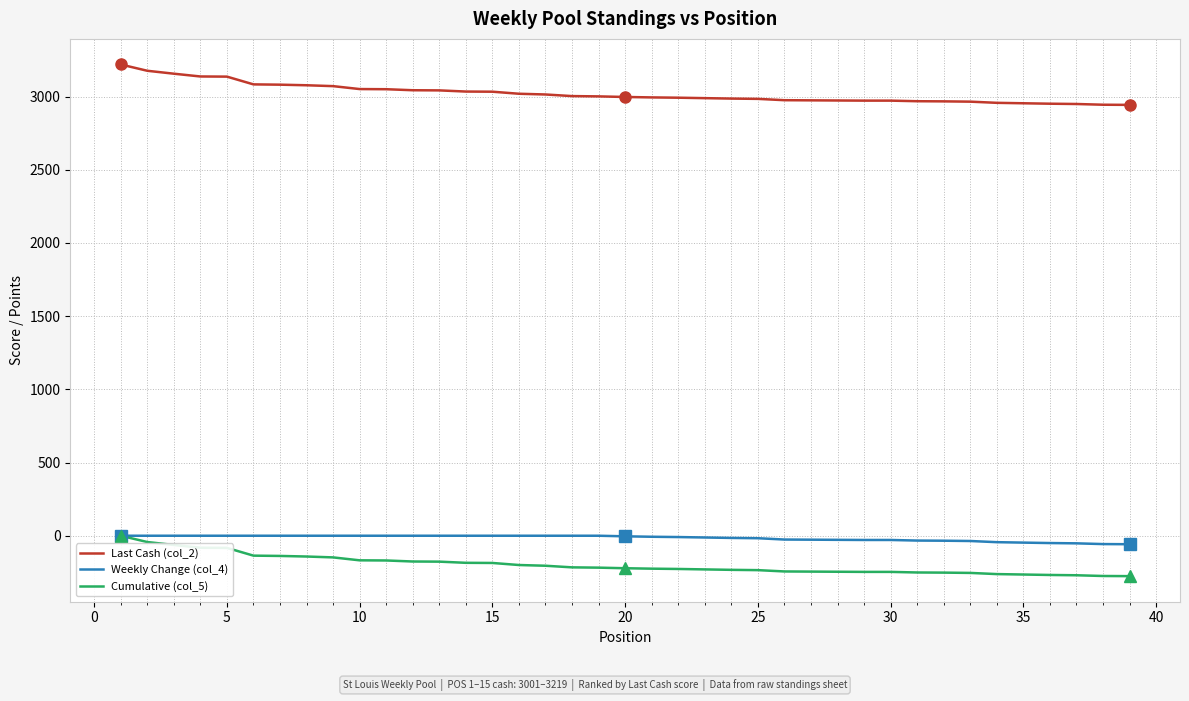

Which series has the largest total across all categories?

Last Cash (col_2)